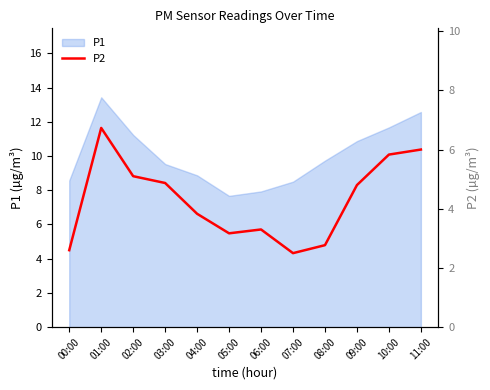

What is the highest value of the P1 series?

13.4